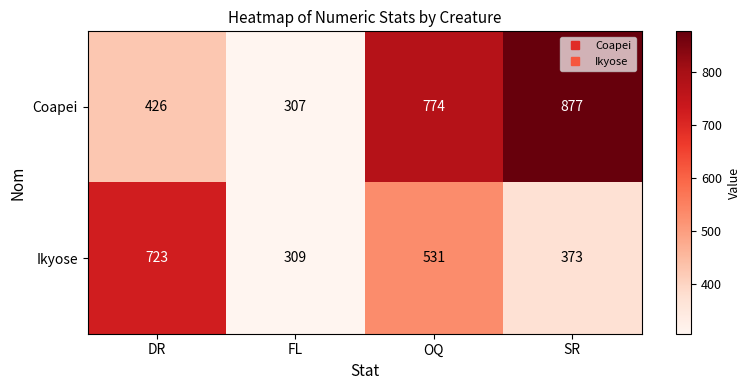

What is the average value of the Ikyose series?

484